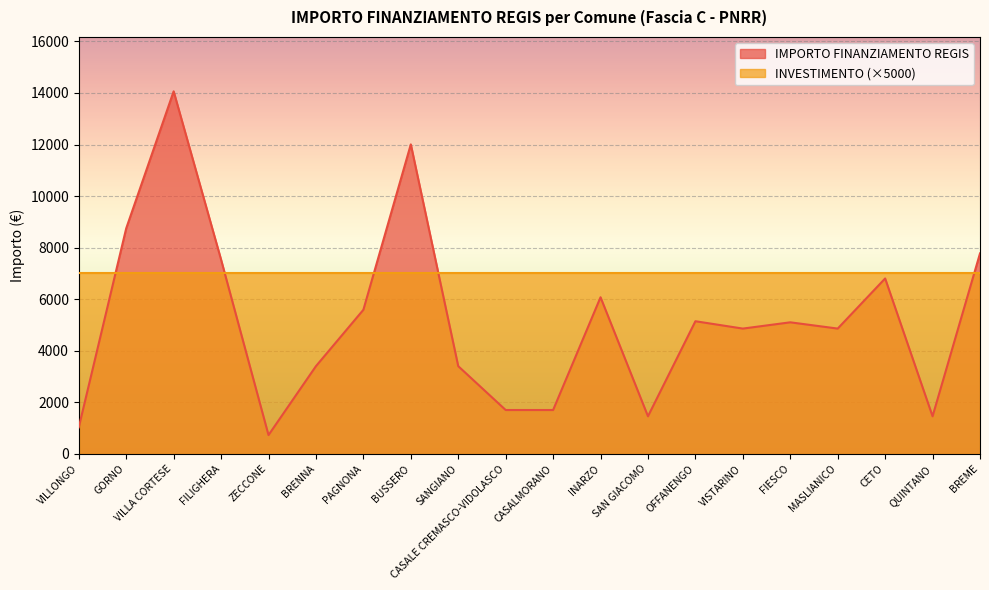

How many lines are shown in the chart?

2